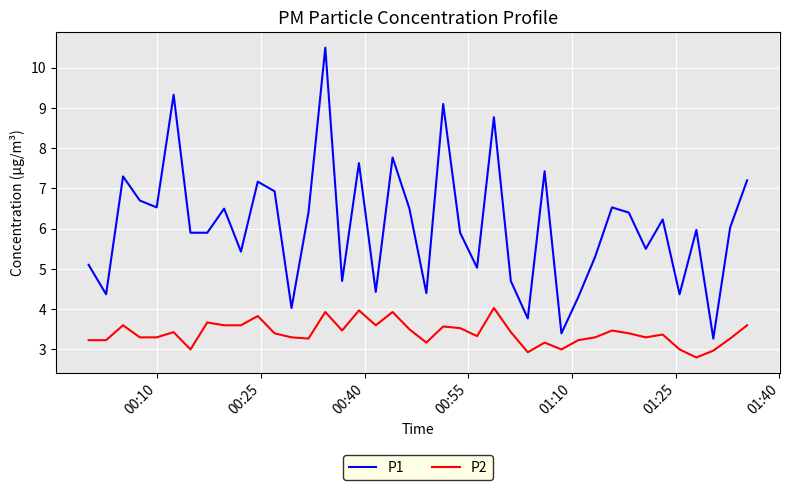

What are all the series names shown in the legend?

P1, P2